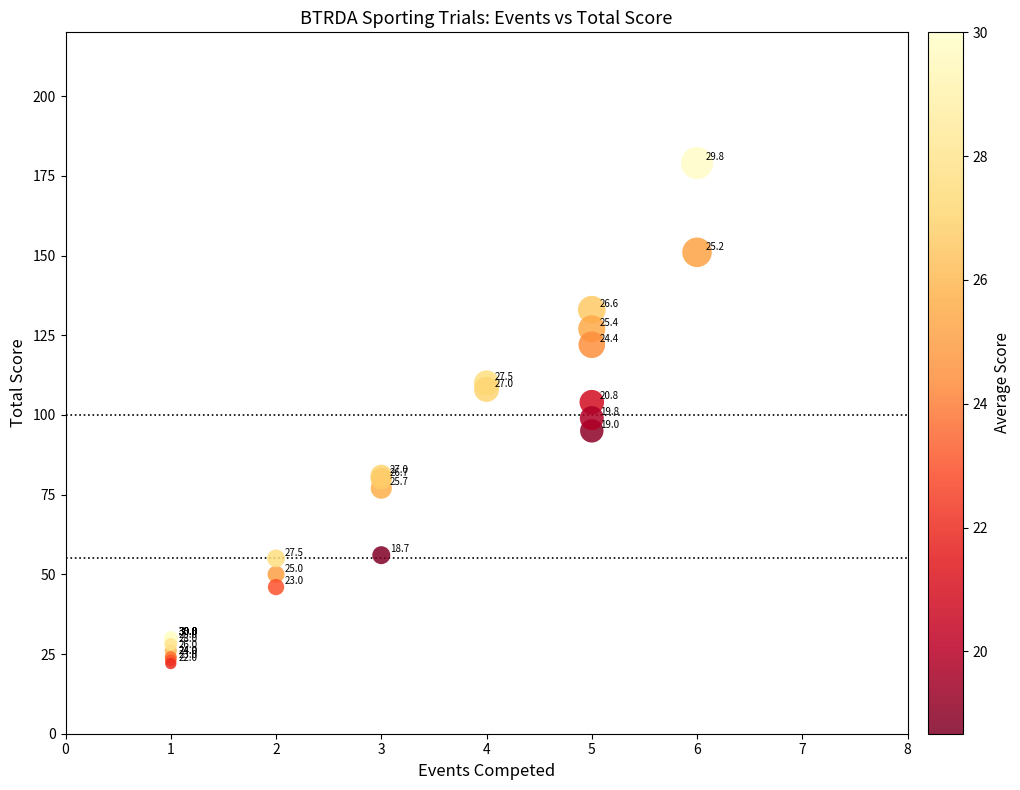

What Y value in the scatter plot is closest to 100?

99